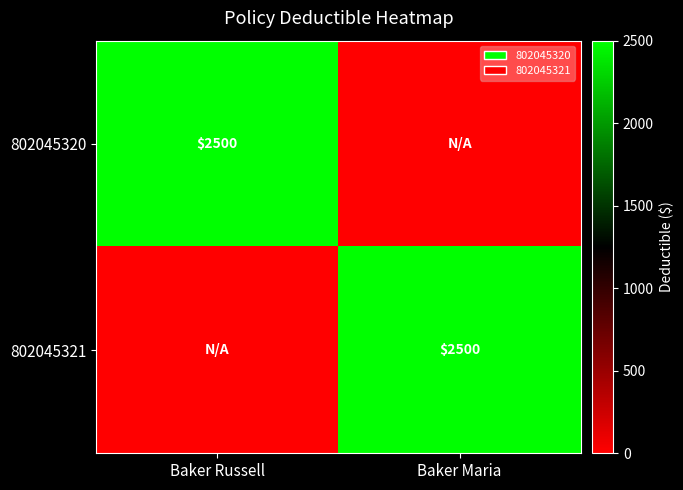

Is it true that 802045320 equals 2500 at Baker Russell?

True